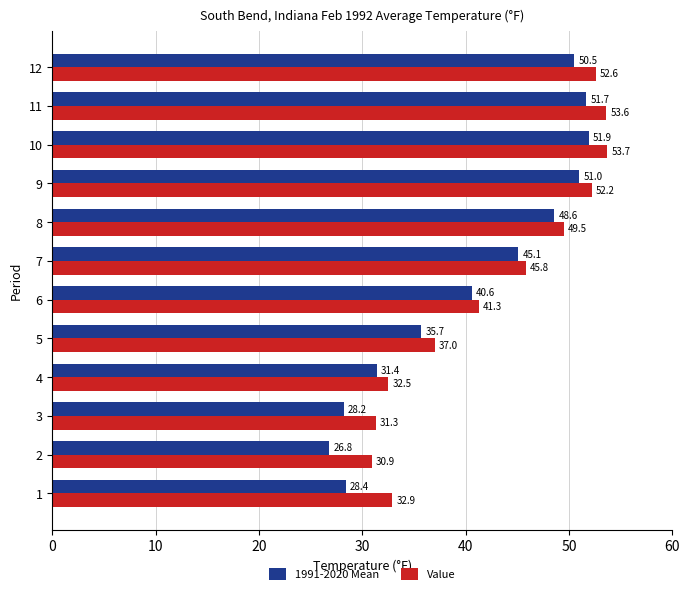

Where is 1991-2020 Mean nearest to the value 39?

6